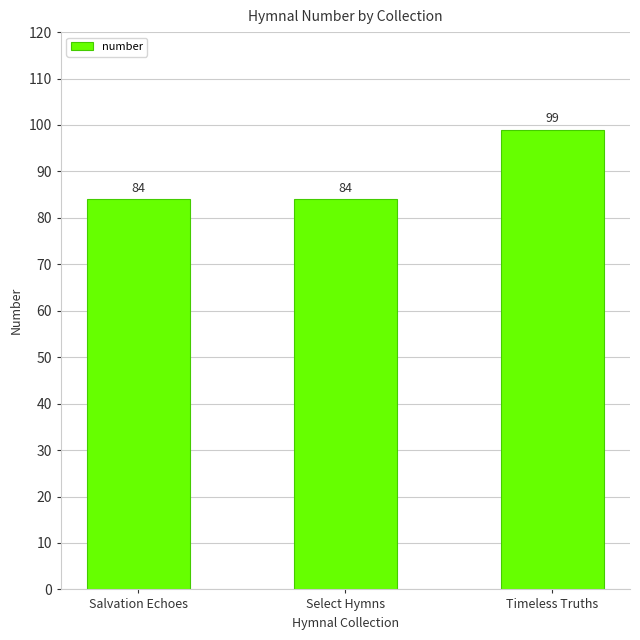

What value does the data have at Salvation Echoes, to the nearest 10?

80